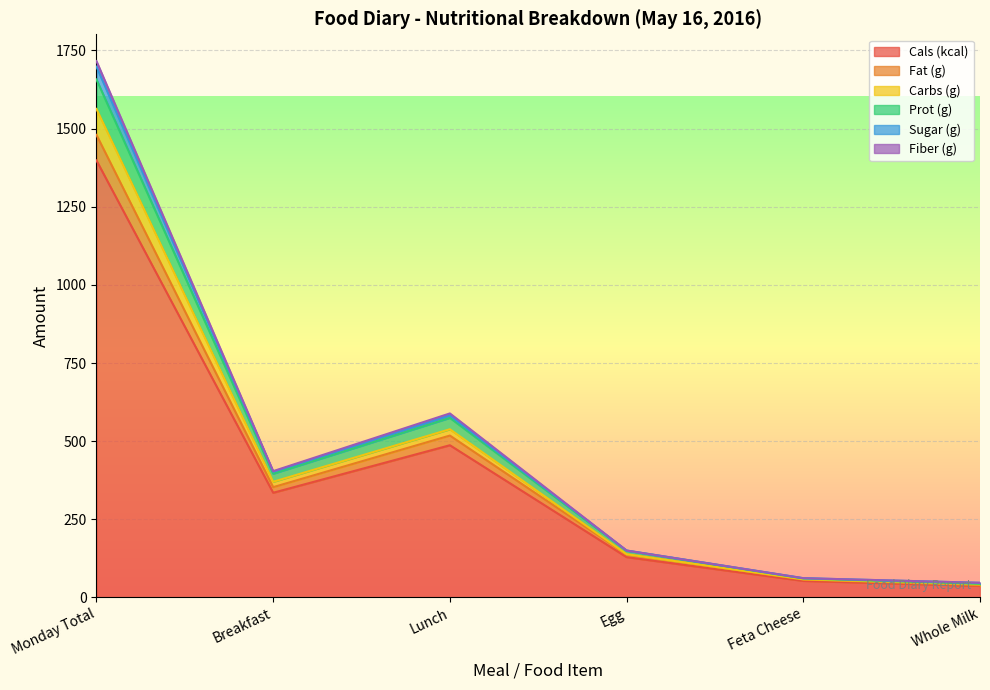

At which label does Cals (kcal) reach its peak?

Monday Total